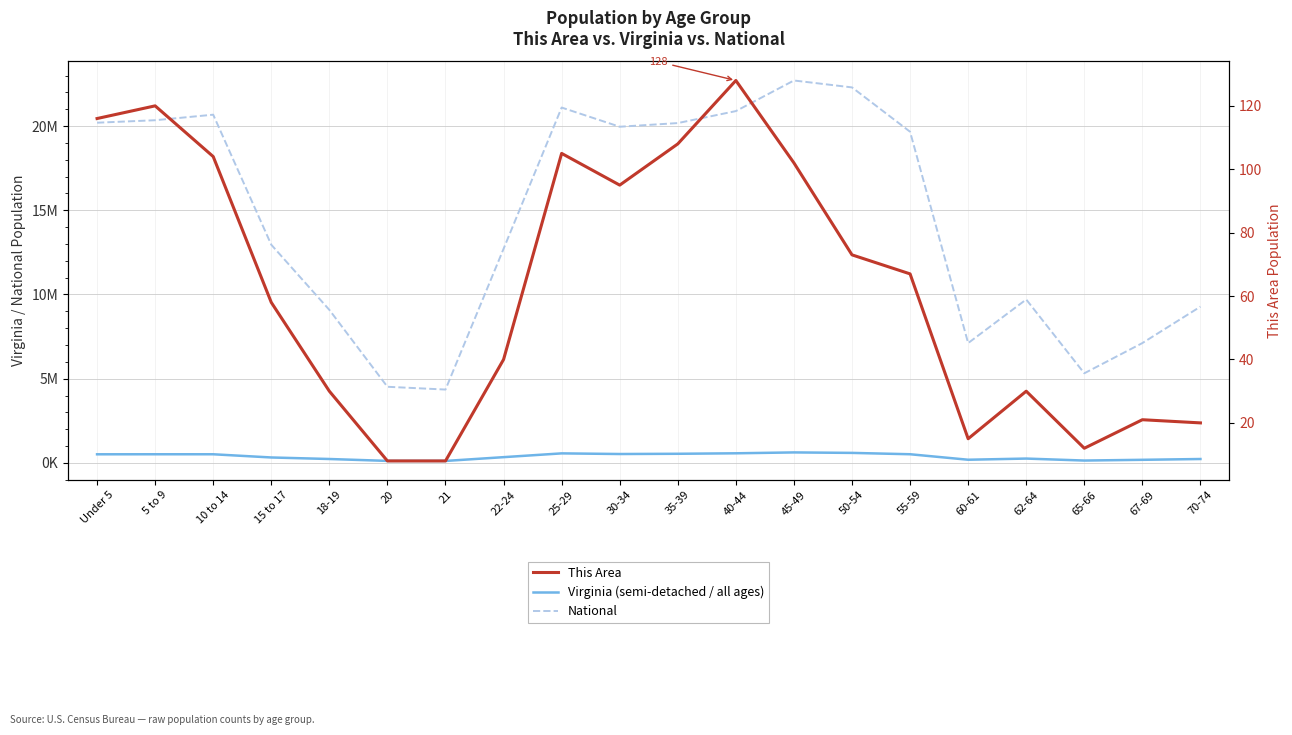

What is the sum of the National values at 55-59 and 25-29?

40766654